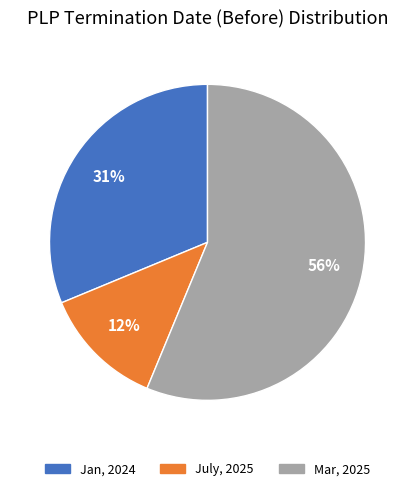

Is there a majority slice in this chart?

Yes